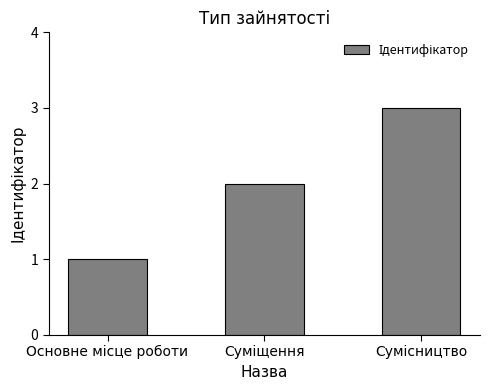

What is the maximum value shown in the chart?

3